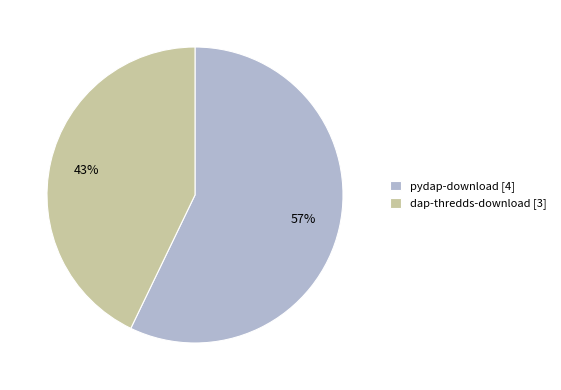

Count the number of slices in the pie.

2